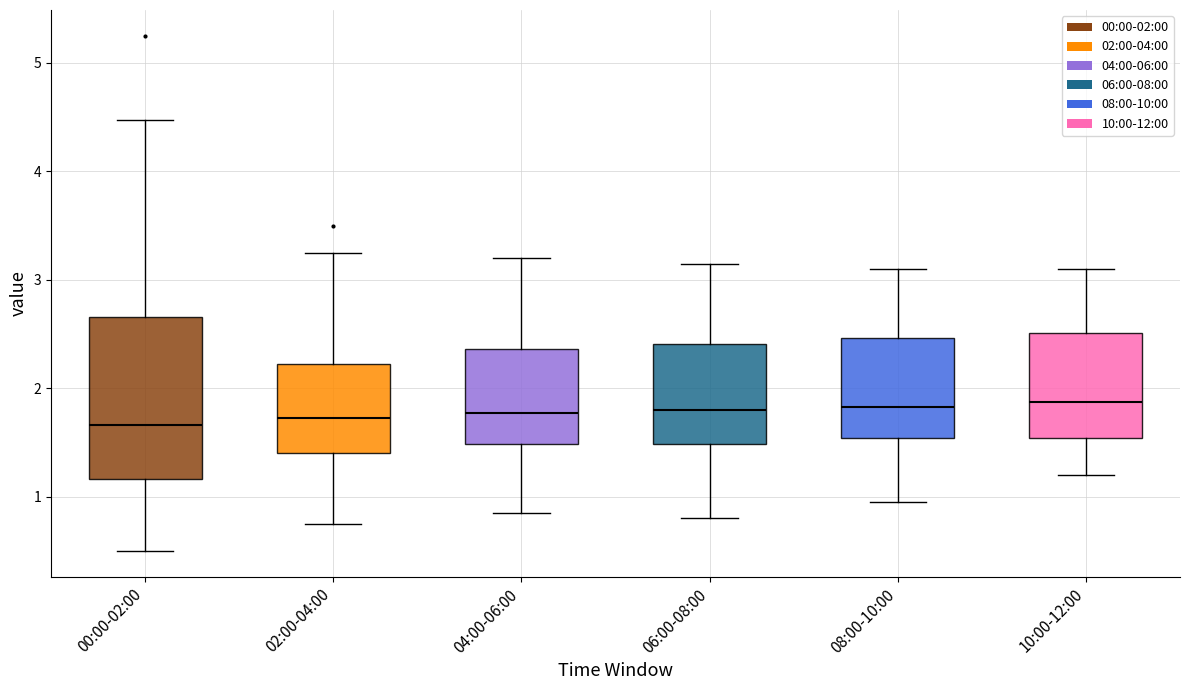

Where does the upper whisker of the box for 08:00-10:00 end on the y-axis? The values are not printed on the chart, so give them approximately, as read against the axis.

3.1